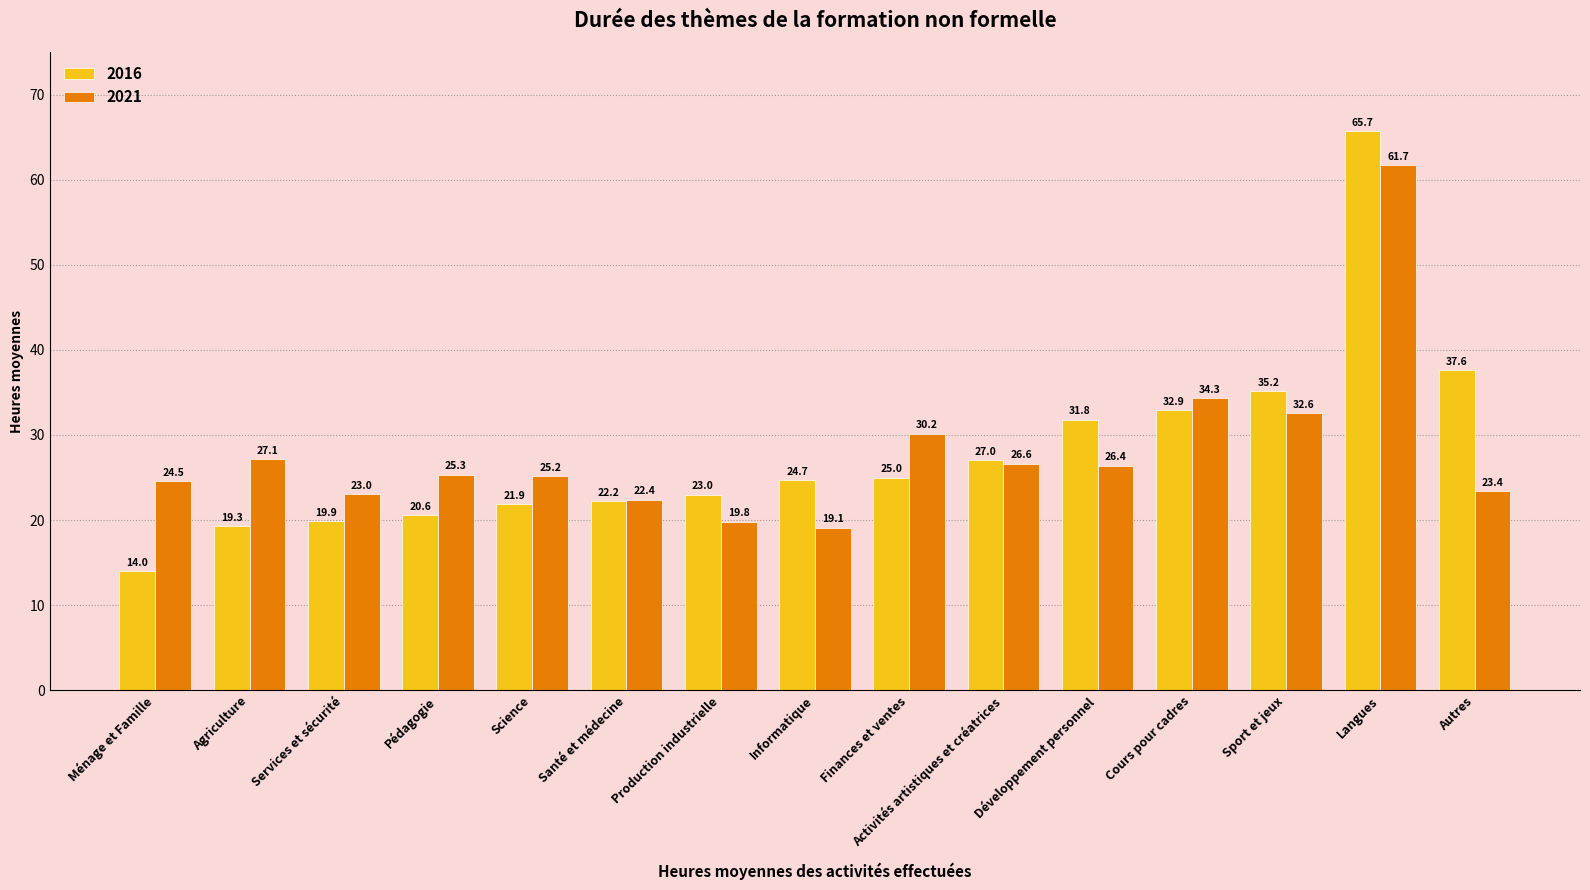

The value of 2021 at Santé et médecine is 38.6. True or false?

False